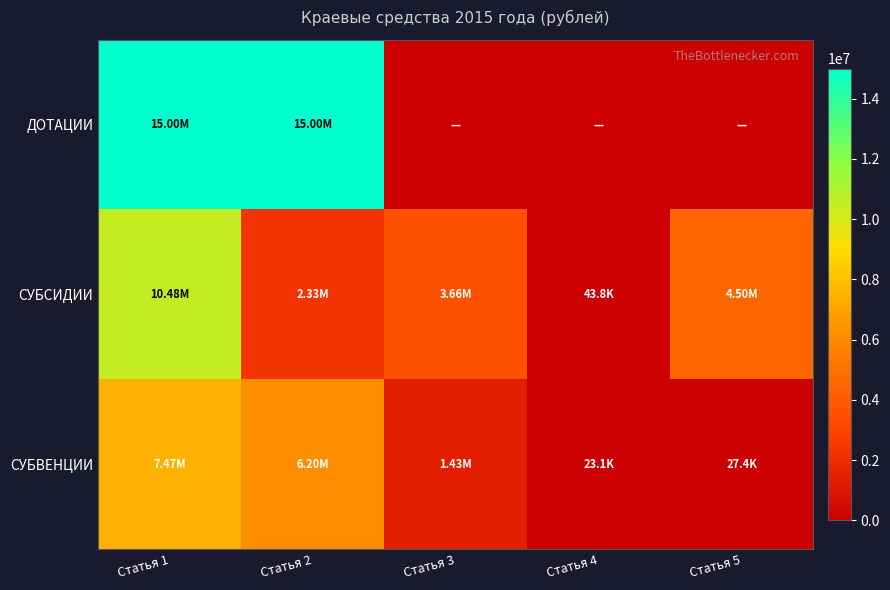

Which label corresponds to the largest value in the chart?

Статья 1